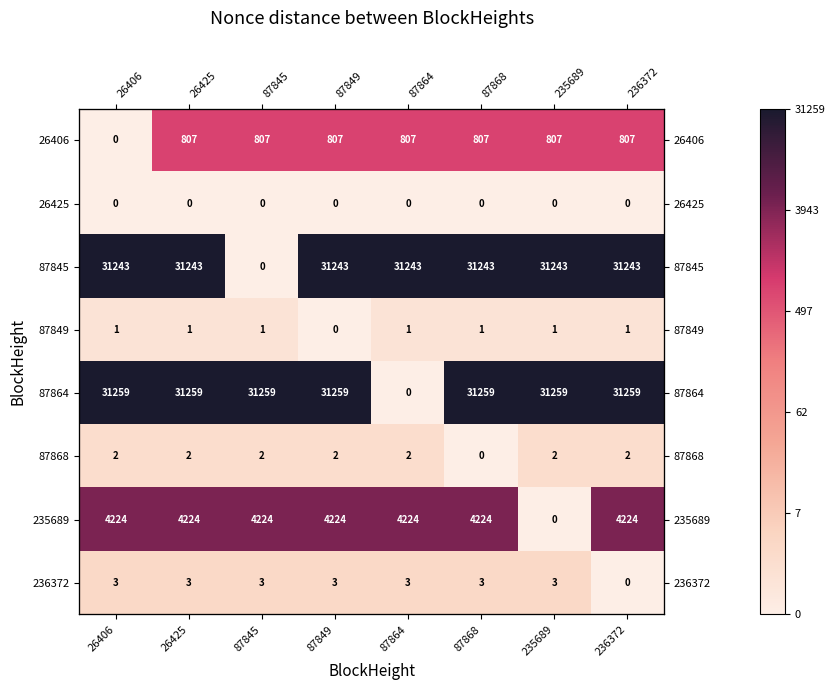

Between 87845 and 87849, which series saw the biggest shift?

87845